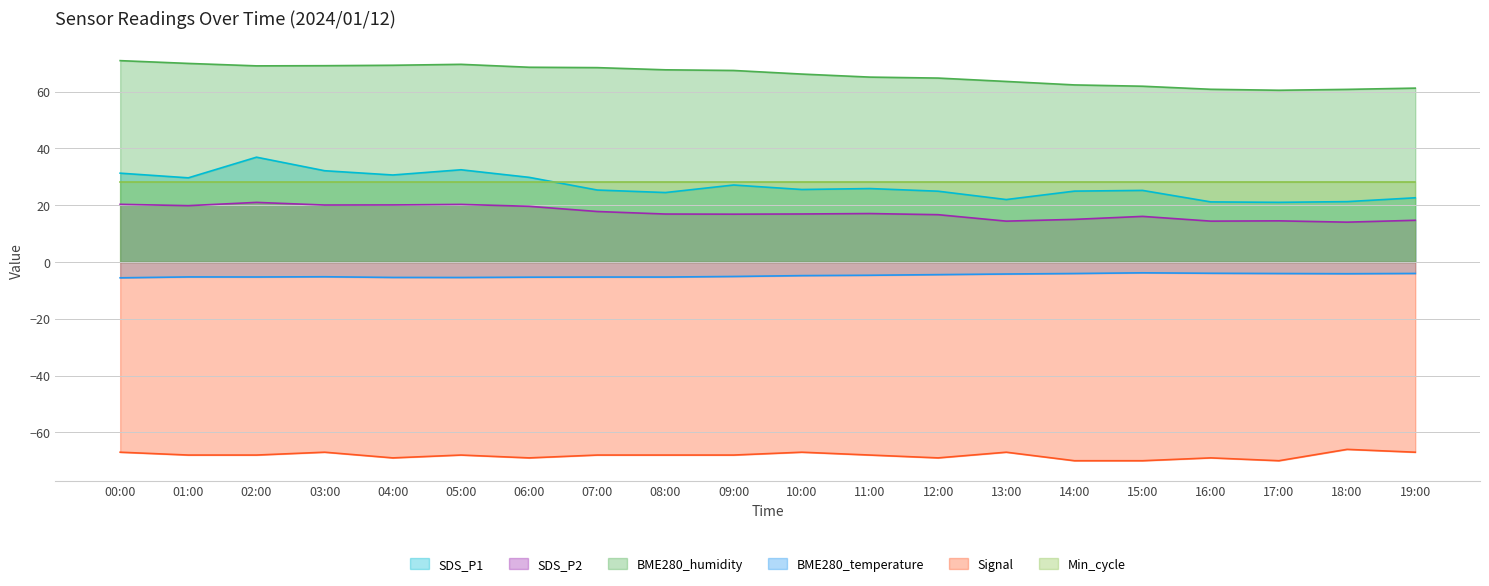

Read the SDS_P1 value at 12:00.

24.9